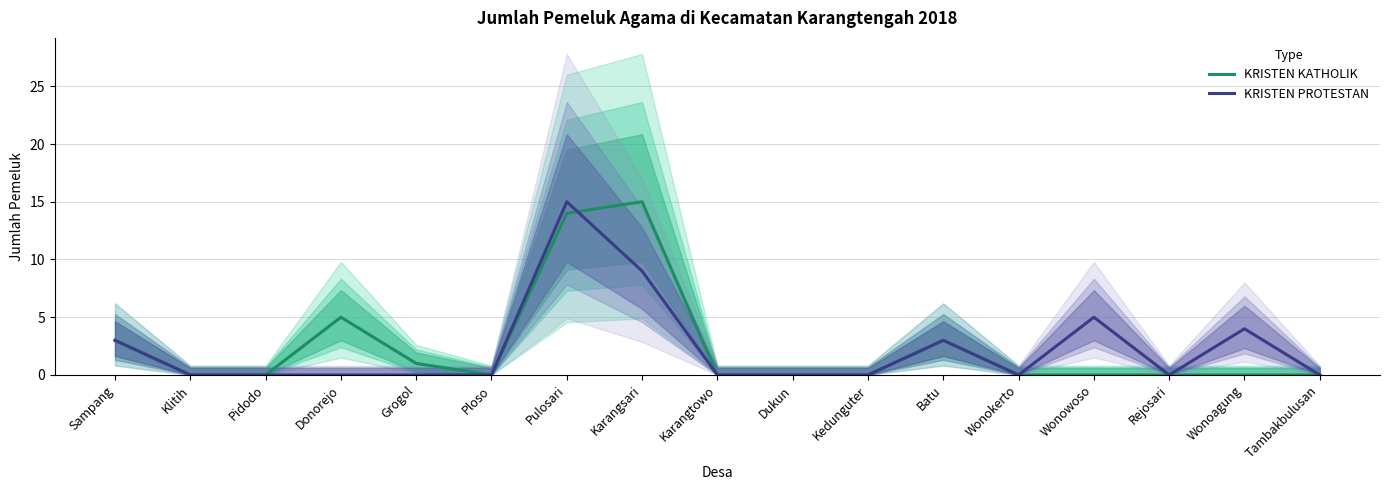

Does the chart have visible grid lines?

Yes